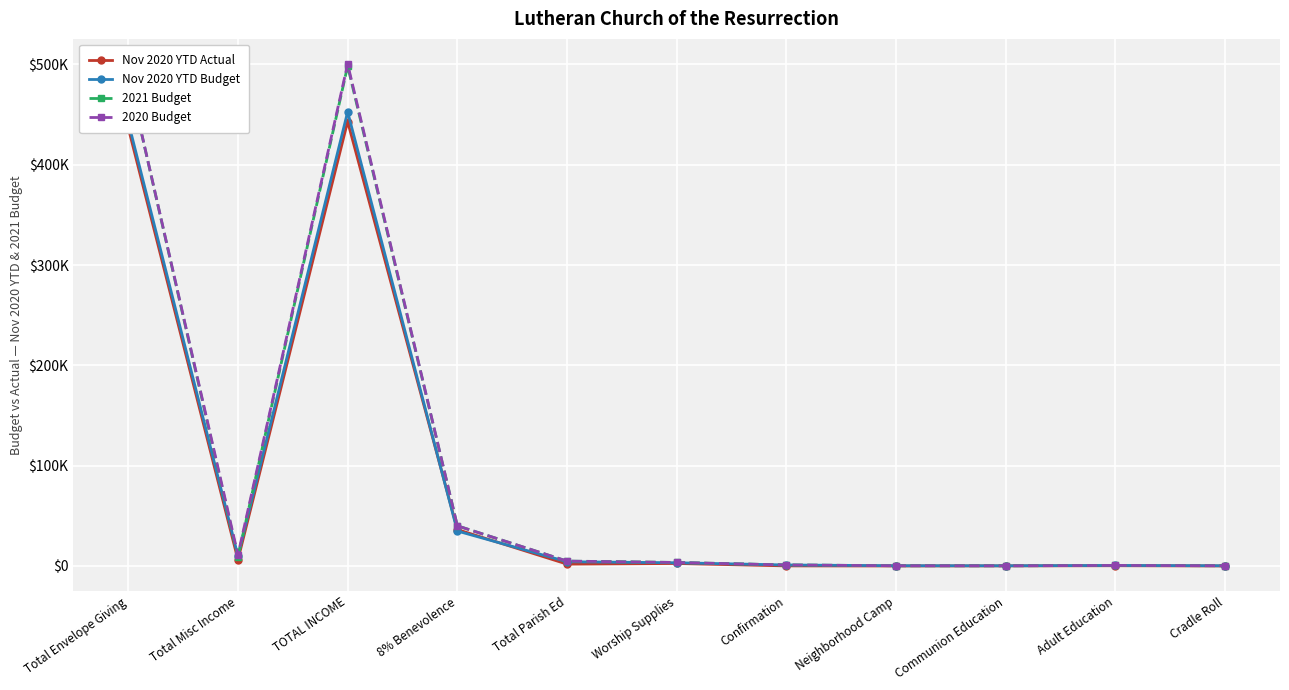

What is the label of the 11th point from the right?

Total Envelope Giving